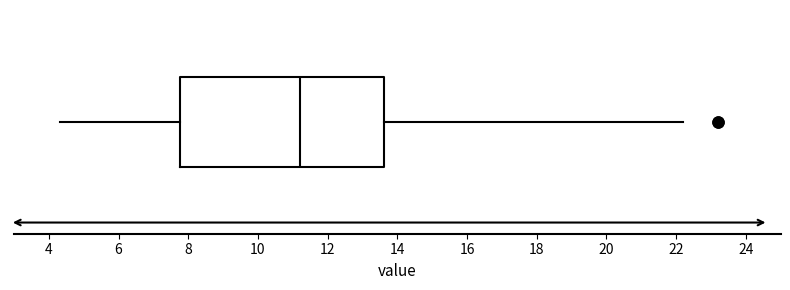

Transcribe this box plot: give where the median line is, the range the box spans, and where the two whiskers end, as read against the x-axis. The values are not printed on the chart, so give them approximately, as read against the axis.

median 11.2, box 7.8 to 13.6, whiskers 4.4 to 22.2